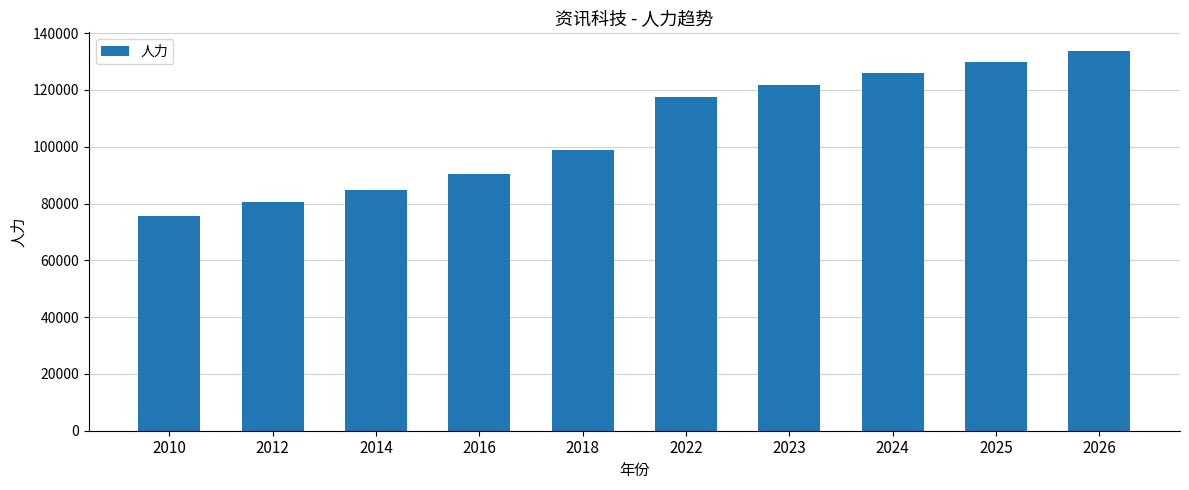

What is the value of the 3rd bar from the left?

84910